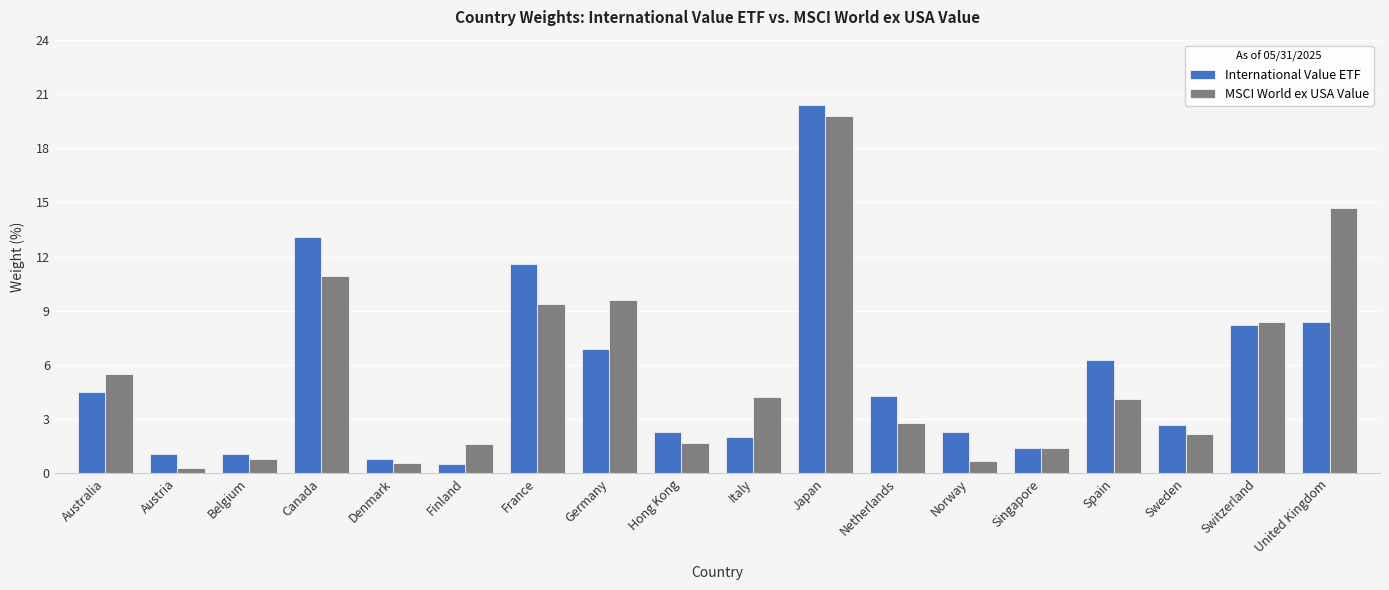

Reading left to right, what are all the values shown in this chart?

International Value ETF: 4.5	1.1	1.1	13.1	0.8	0.5	11.6	6.9	2.3	2.0	20.4	4.3	2.3	1.4	6.3	2.7	8.2	8.4
MSCI World ex USA Value: 5.5	0.3	0.8	10.9	0.6	1.6	9.4	9.6	1.7	4.2	19.8	2.8	0.7	1.4	4.1	2.2	8.4	14.7